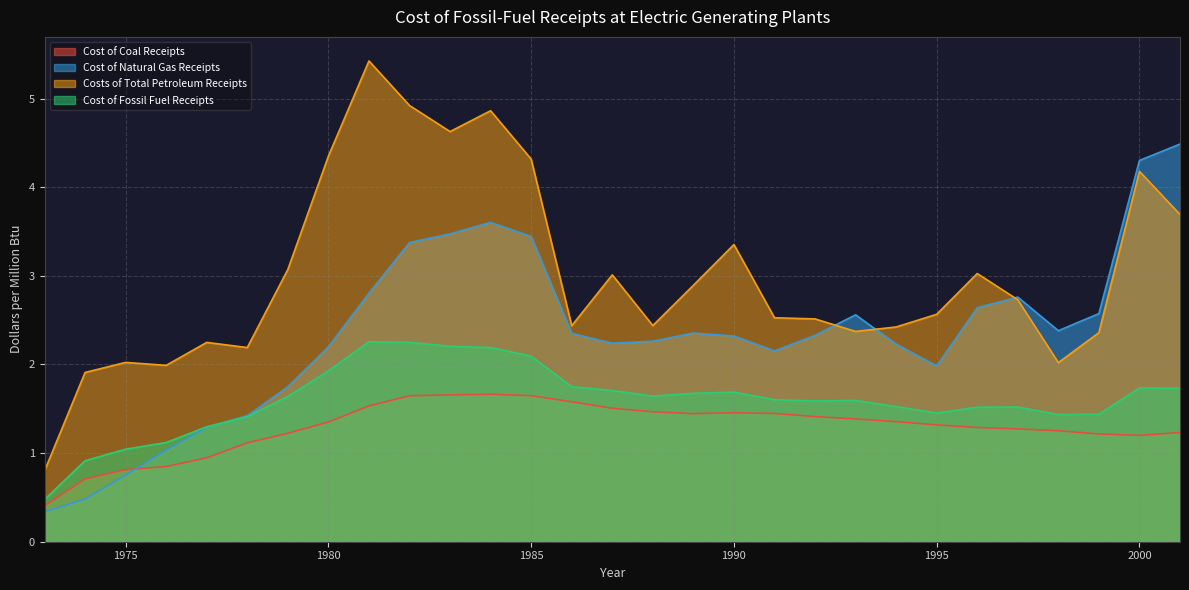

List the series in order of their overall mean, highest first.

Costs of Total Petroleum Receipts, Cost of Natural Gas Receipts, Cost of Fossil Fuel Receipts, Cost of Coal Receipts